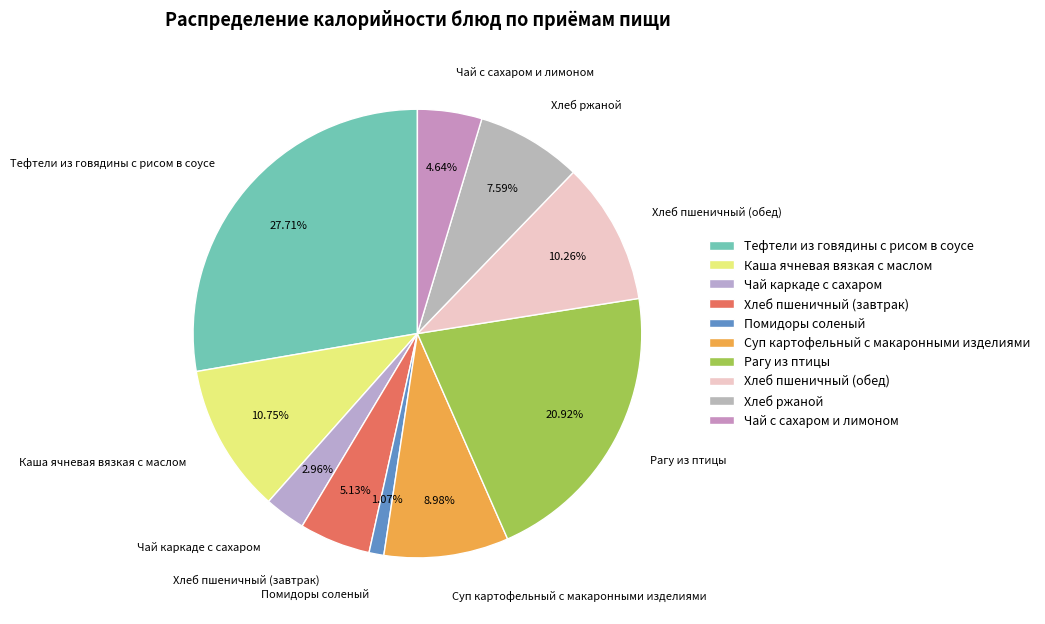

Count the number of slices in the pie.

10